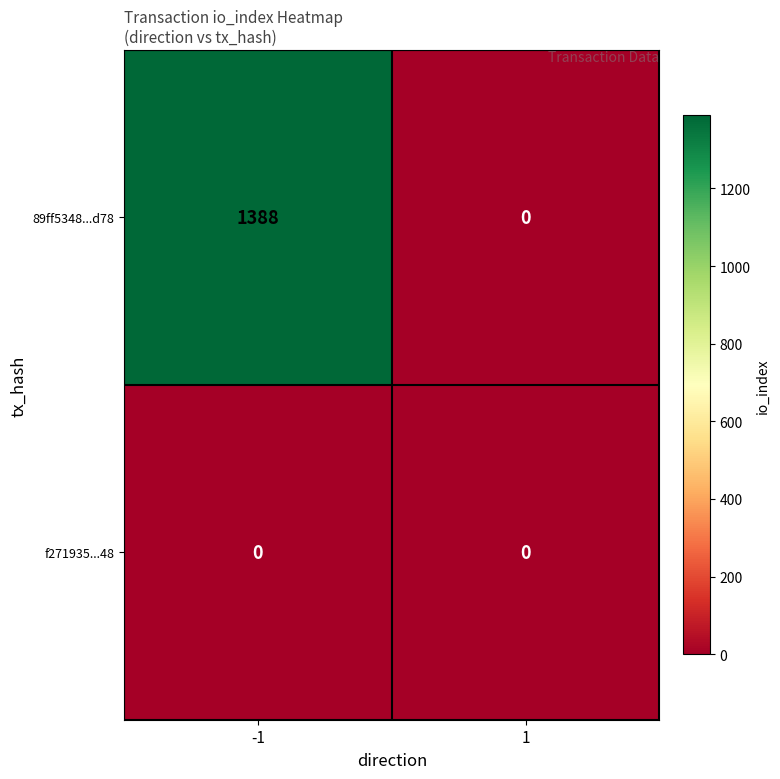

Reading left to right, list all the values displayed in this chart.

89ff5348...d78: -1=1388	1=0
f271935...48: -1=0	1=0